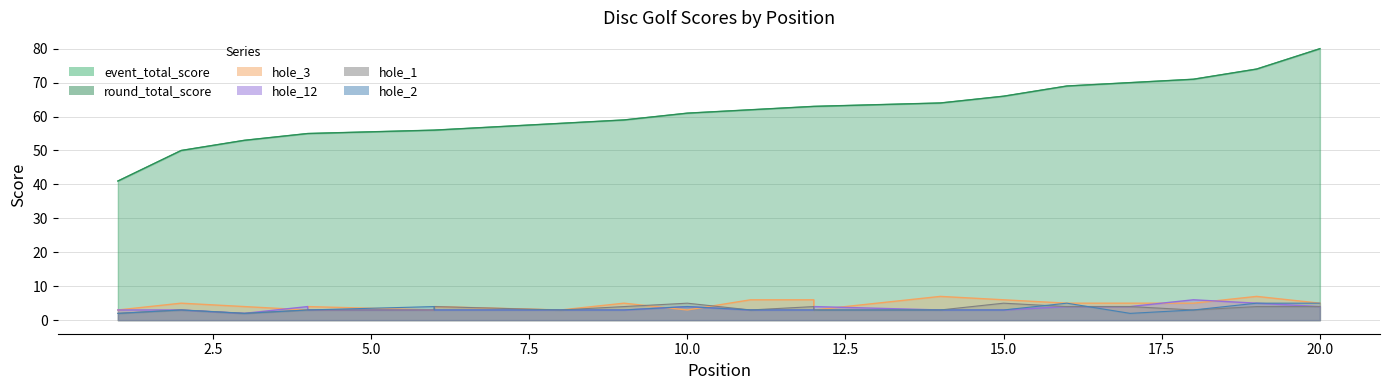

Between 4 and 11, which series saw the biggest shift?

event_total_score